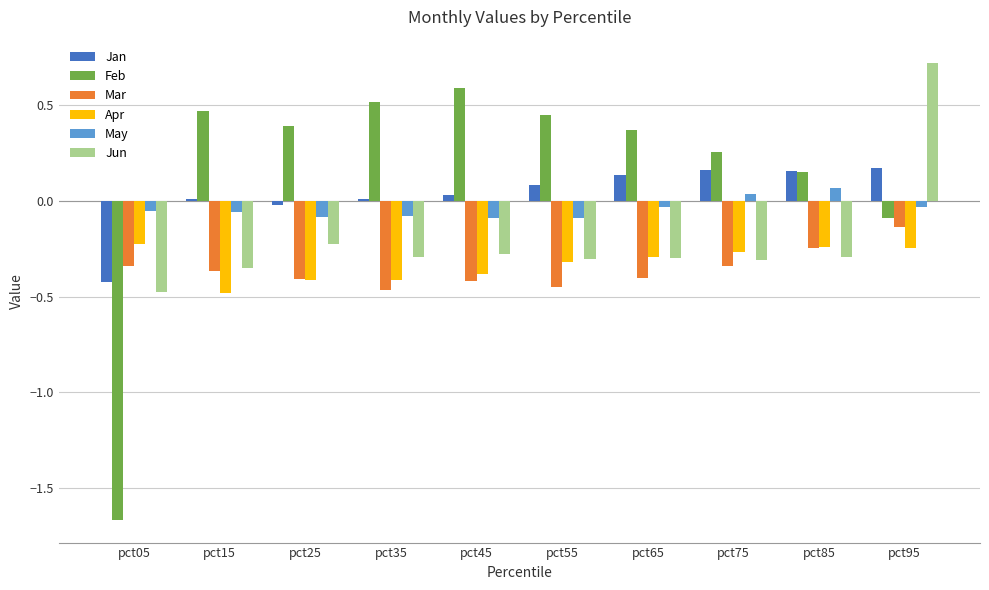

What is the sum of all Jun values?

-2.1